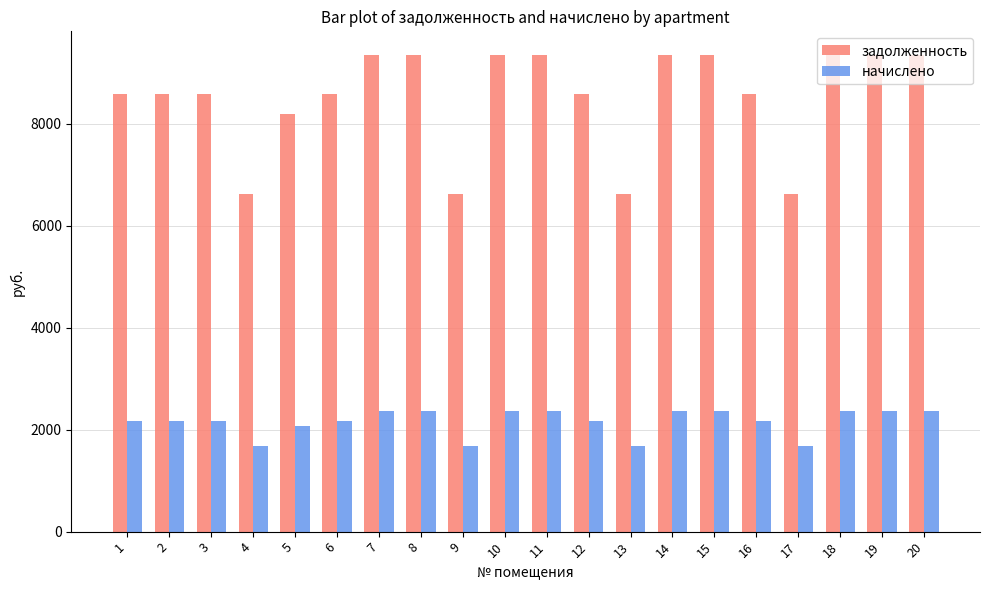

What is the difference between the highest and lowest values at 19?

6983.6